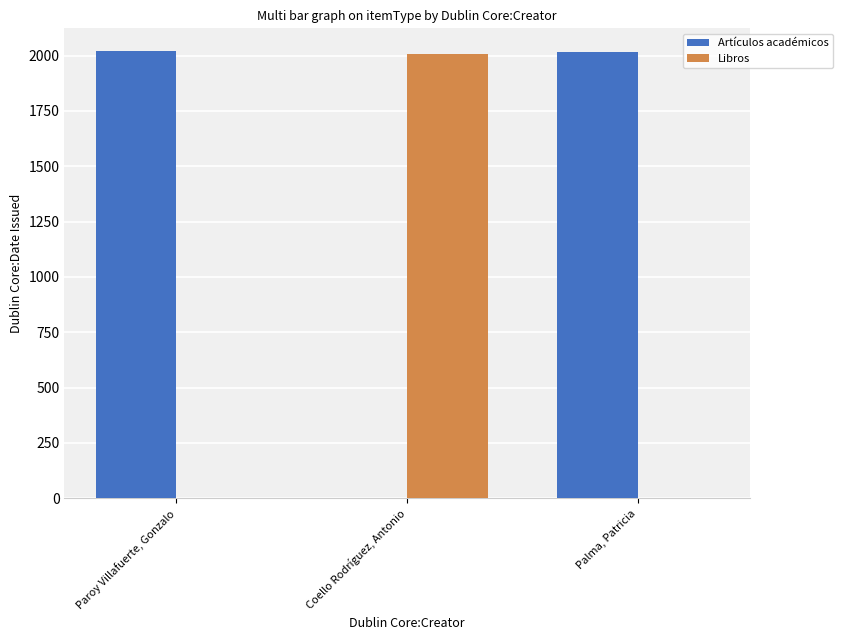

What is the total value across all series at Coello Rodríguez, Antonio?

2009